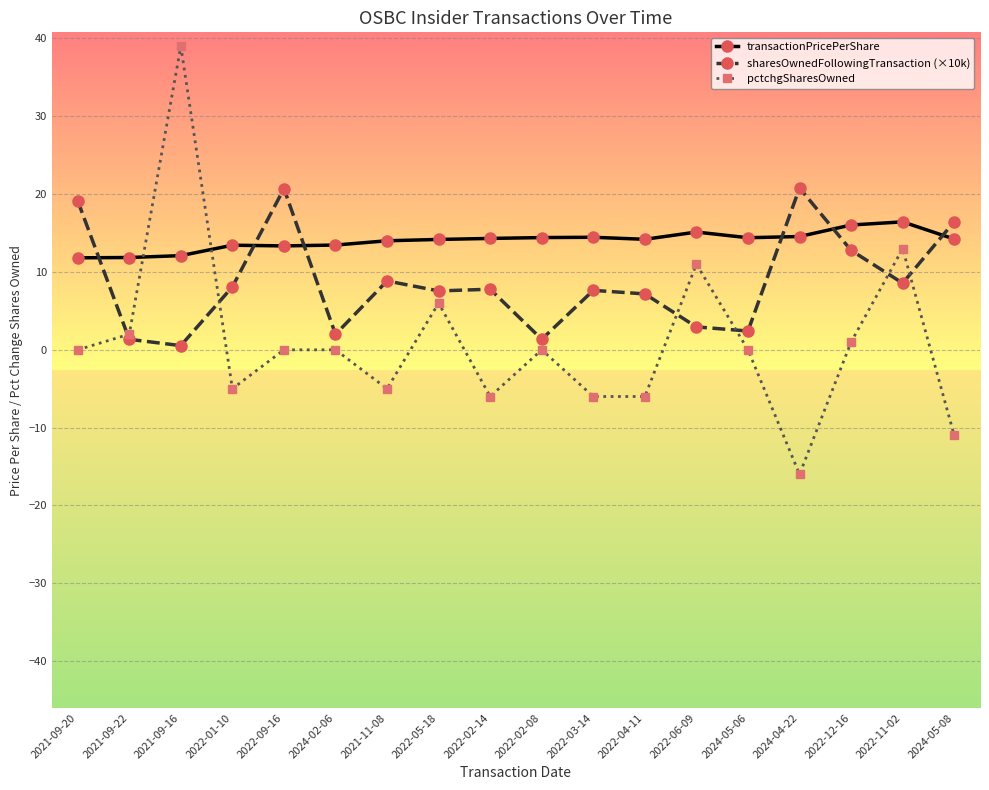

How many data points does each series have?

18